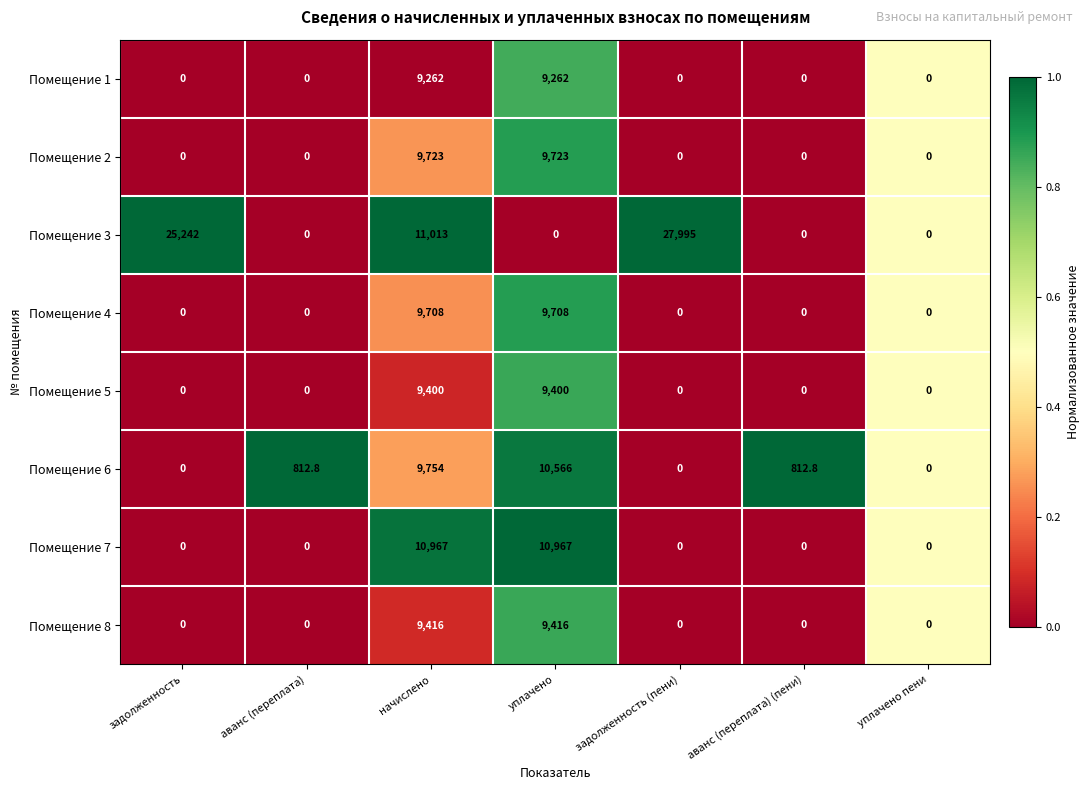

At which label is Помещение 3 closest to 13997?

начислено